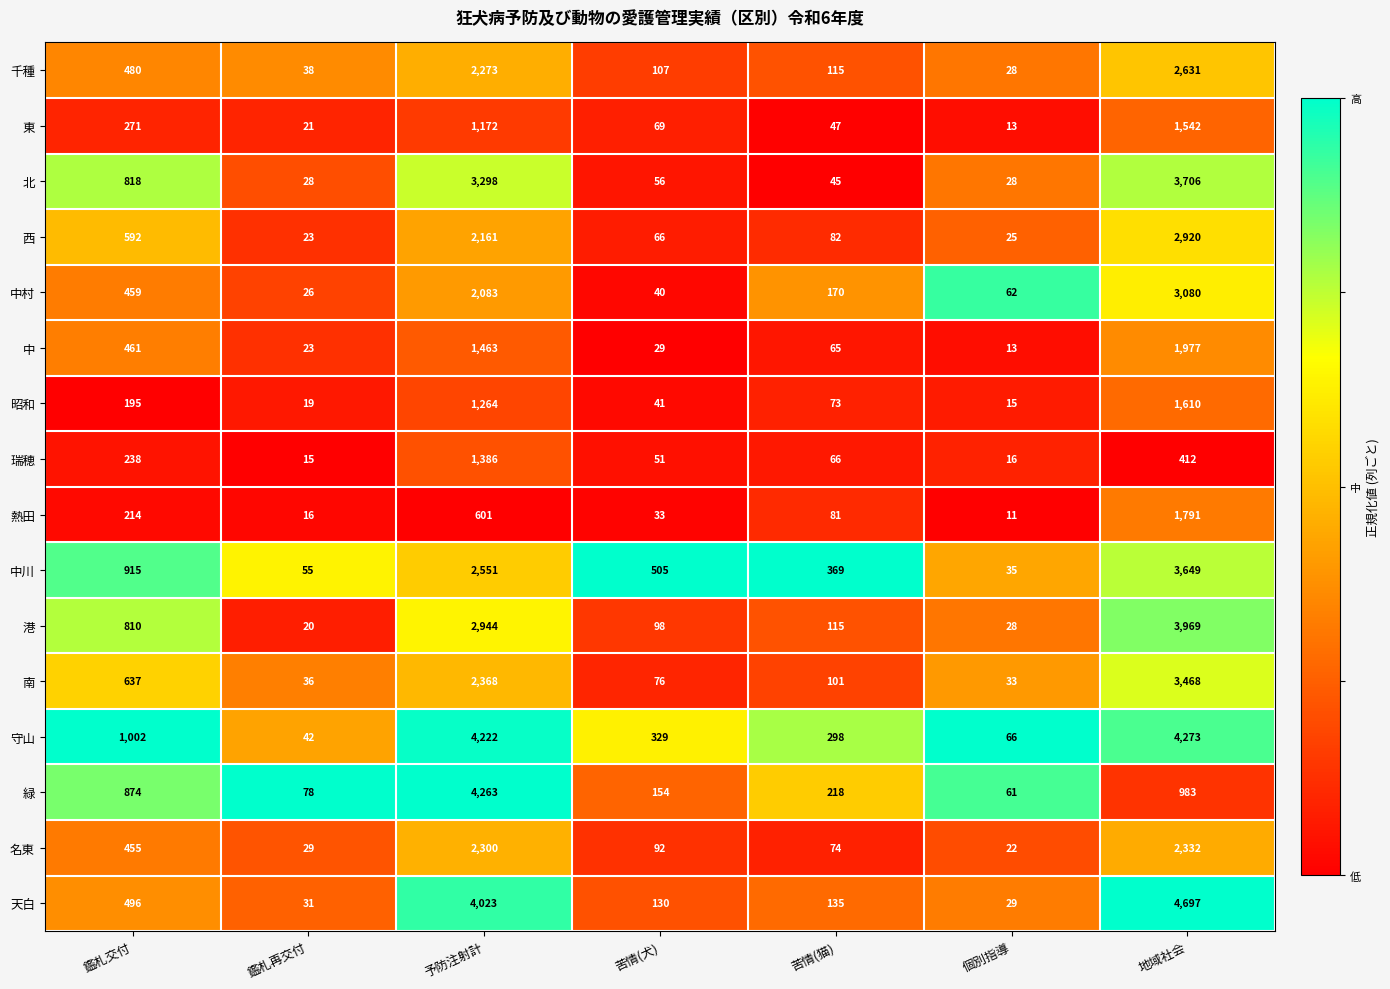

At which label does 昭和 first exceed 73?

鑑札交付